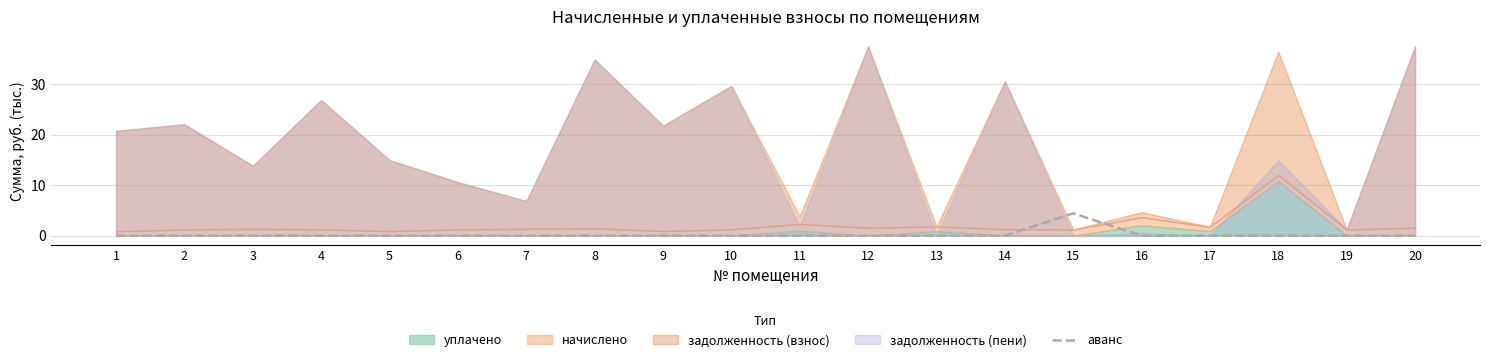

The value of аванс at 15 is 4.4. True or false?

True